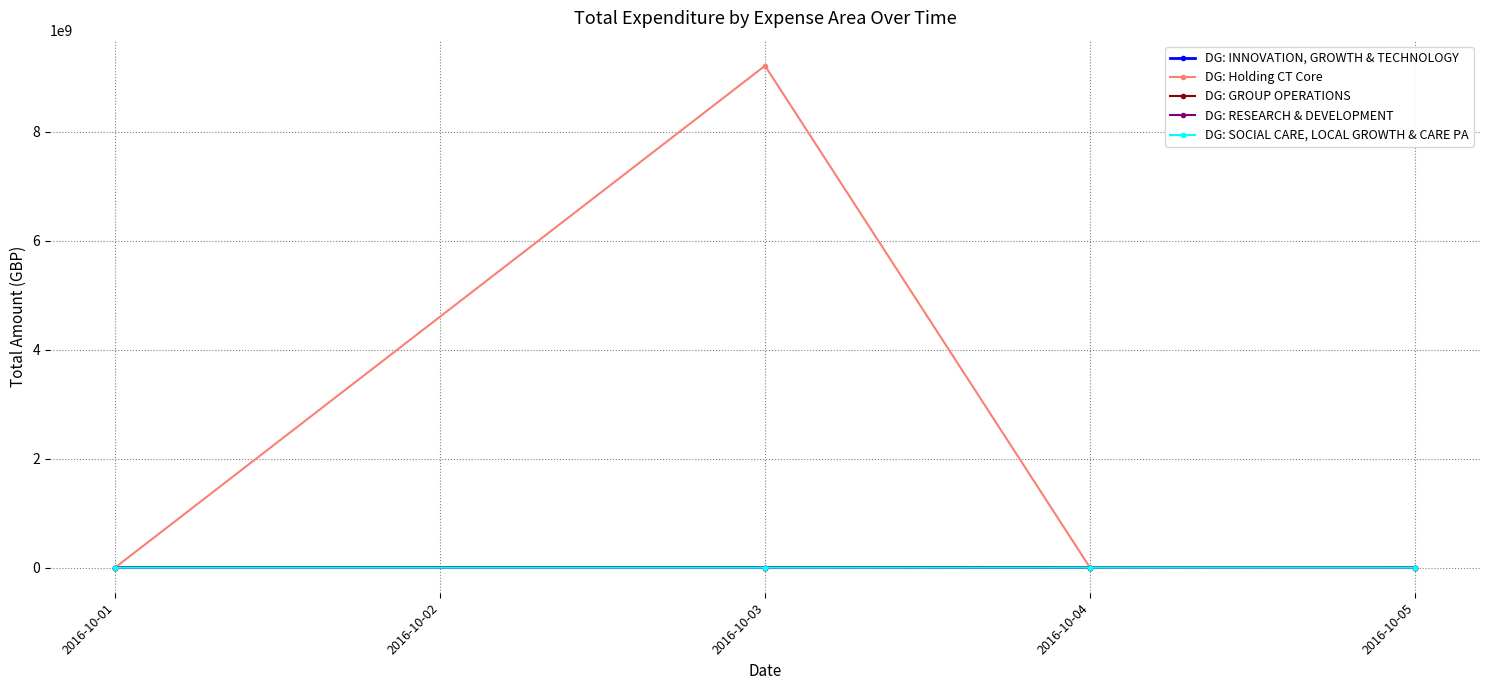

What is the sum of all DG: RESEARCH & DEVELOPMENT values?

334713.9